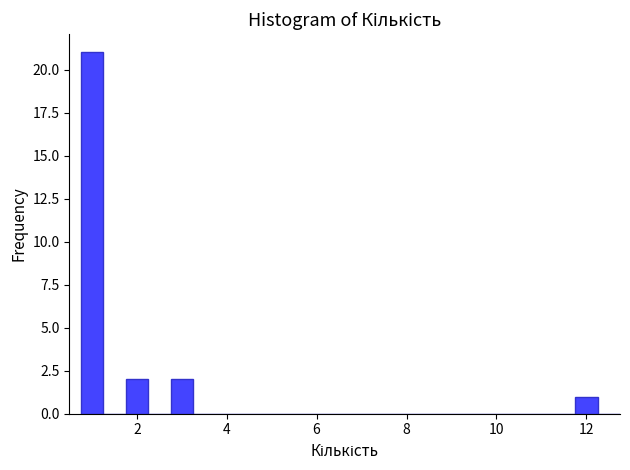

Read against the x-axis, roughly where is the centre of the tallest bar?

1.0